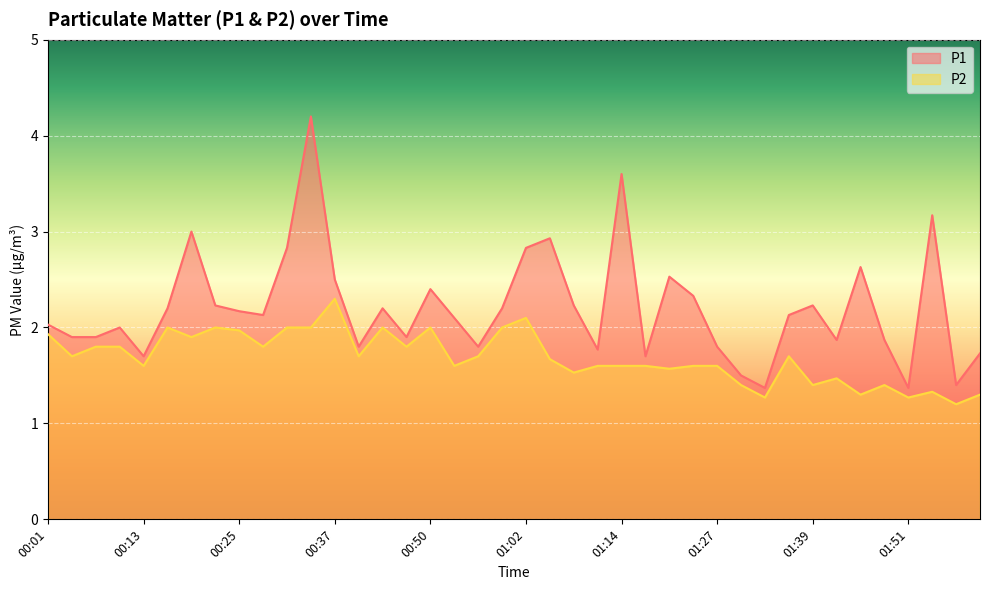

List the series in order of their overall mean, lowest first.

P2, P1